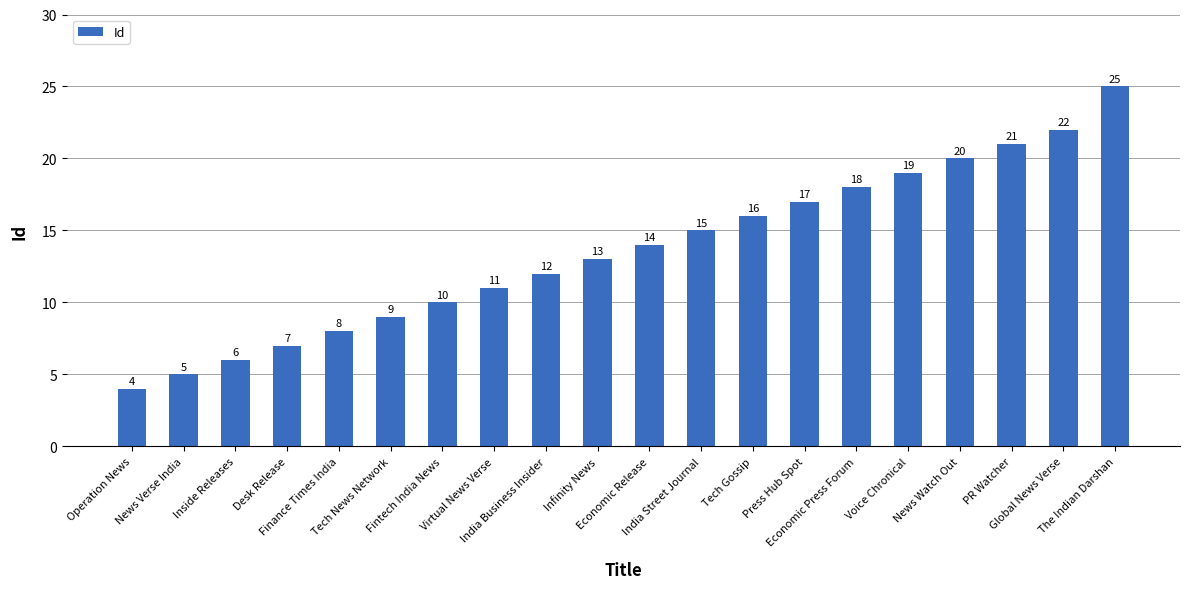

How many series are shown in this chart?

1